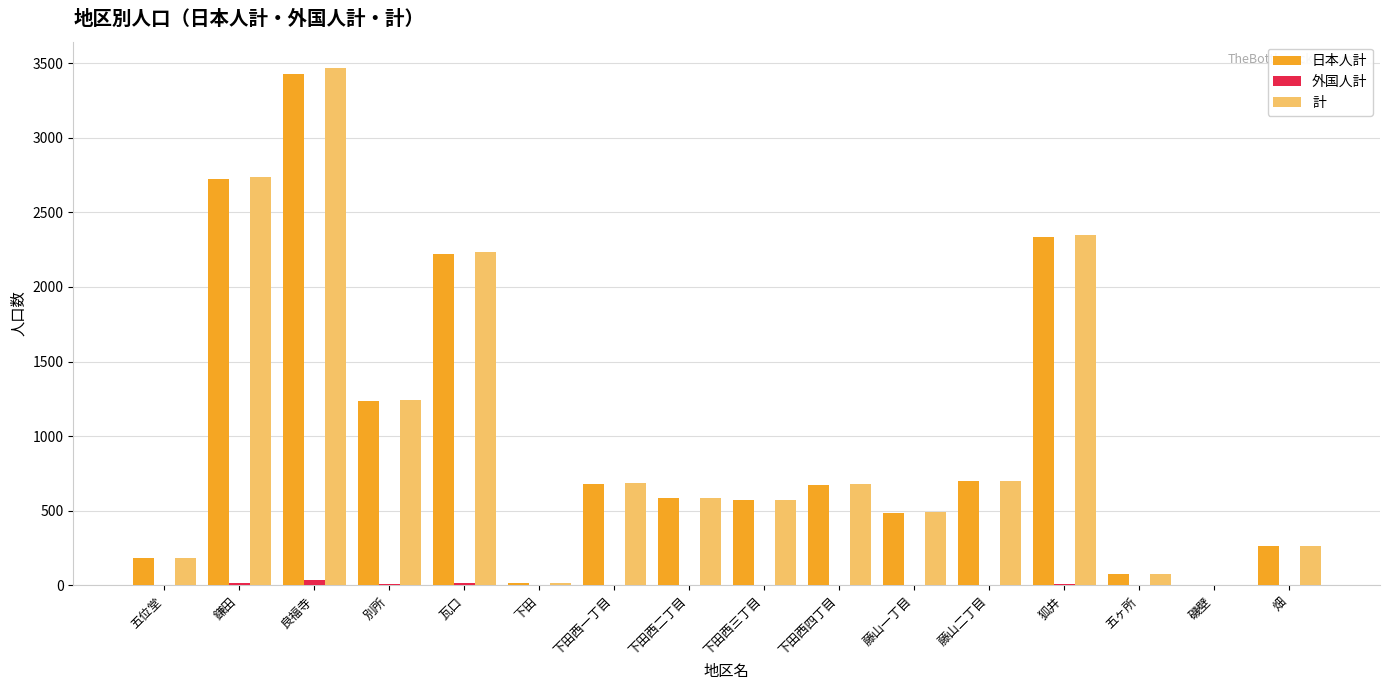

Which series has the widest spread of values?

計